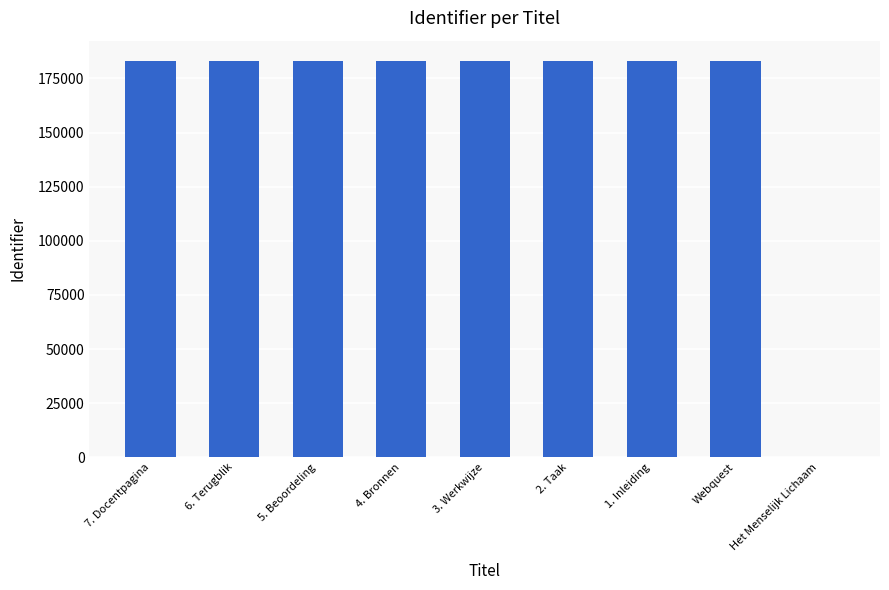

What is the change in value from 7. Docentpagina to Het Menselijk Lichaam?

-183287